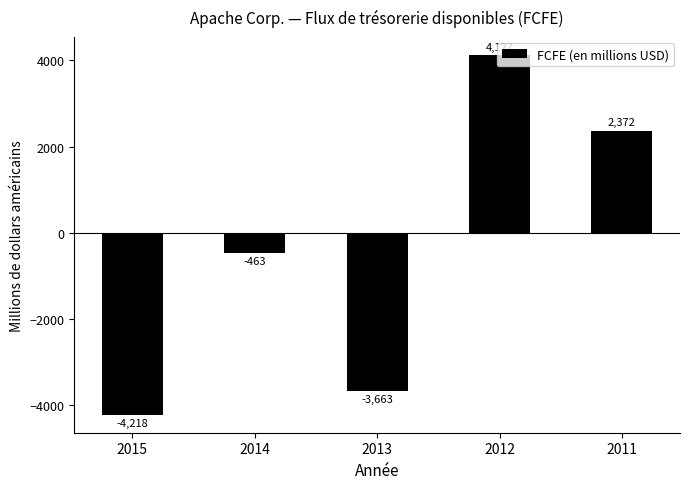

The chart shows a value of -4218 at 2015. True or false?

True